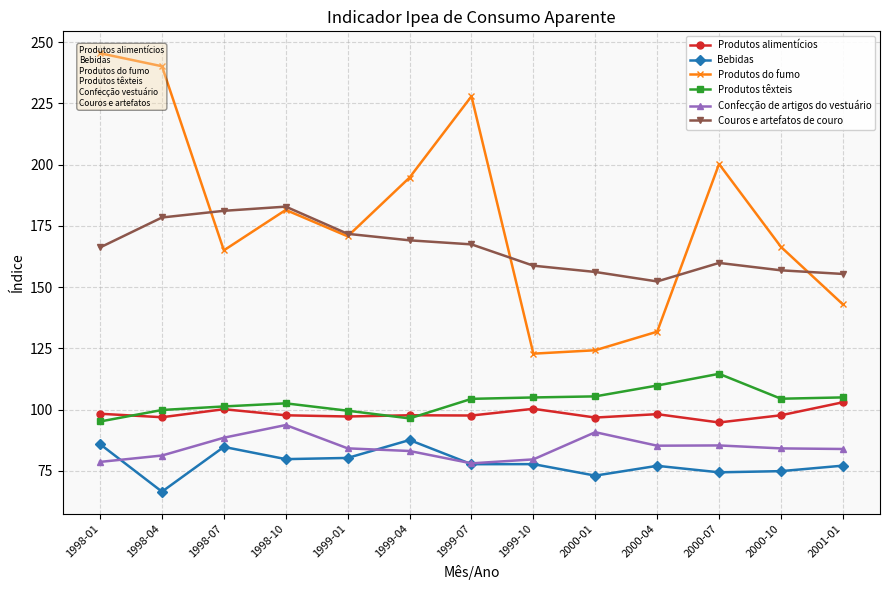

Which has a higher value, 1999-04 or 1999-01?

1999-04